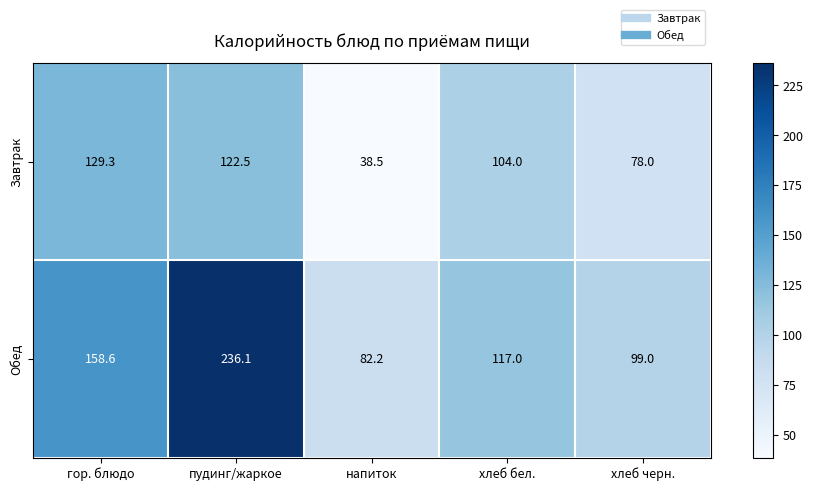

Reading left to right, transcribe all the data shown in this chart.

Завтрак: гор. блюдо=129.3	пудинг/жаркое=122.5	напиток=38.5	хлеб бел.=104.0	хлеб черн.=78.0
Обед: гор. блюдо=158.6	пудинг/жаркое=236.1	напиток=82.2	хлеб бел.=117.0	хлеб черн.=99.0